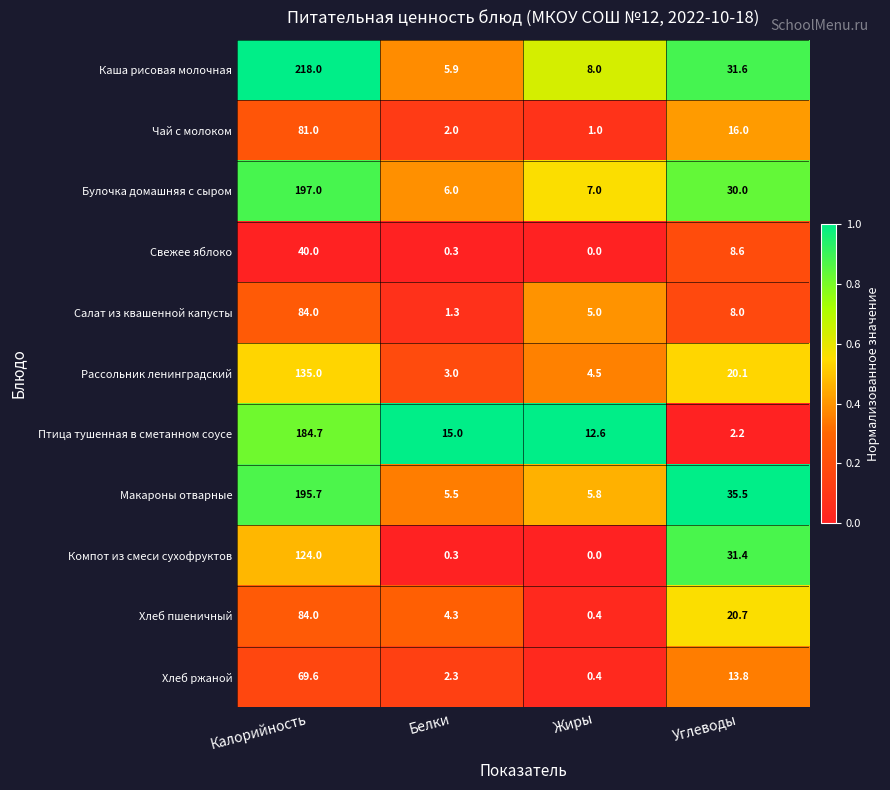

The value of Салат из квашенной капусты at Калорийность is 84.0. True or false?

True